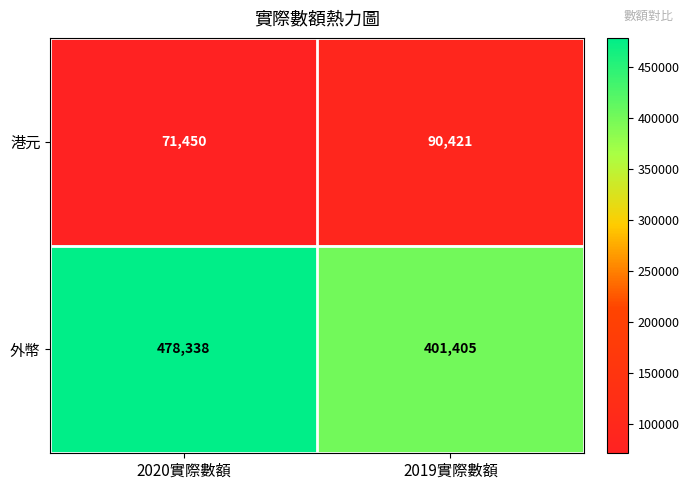

What is the greatest value displayed?

478338